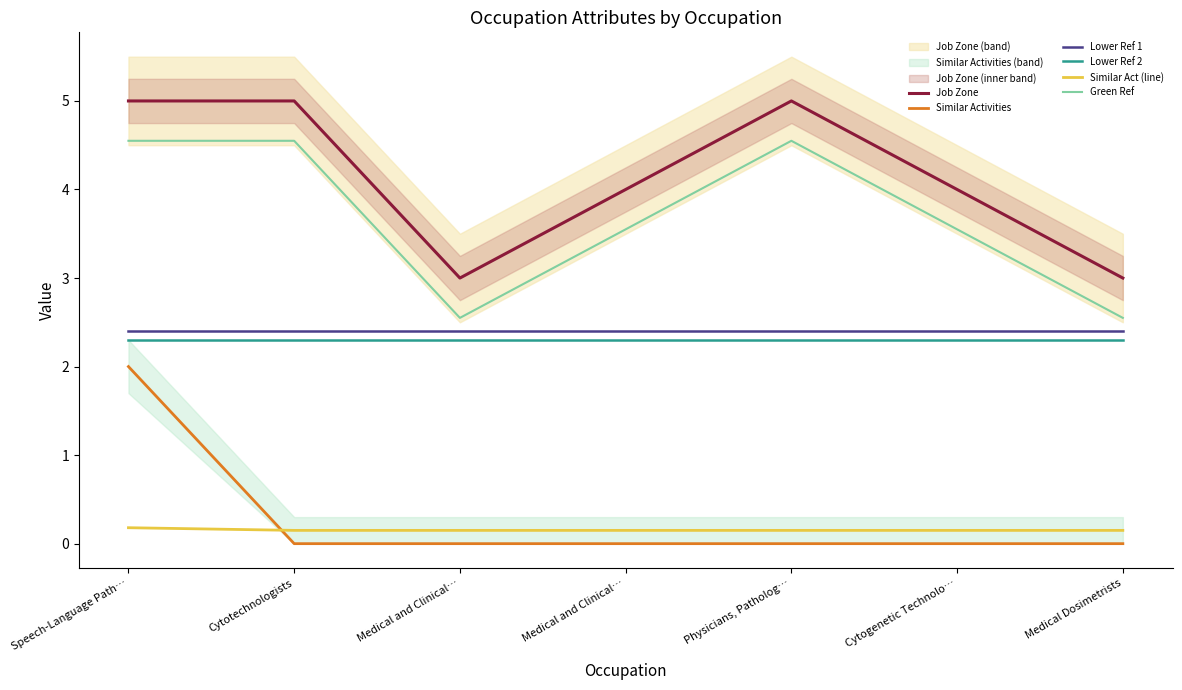

Which series has the largest total across all categories?

Job Zone